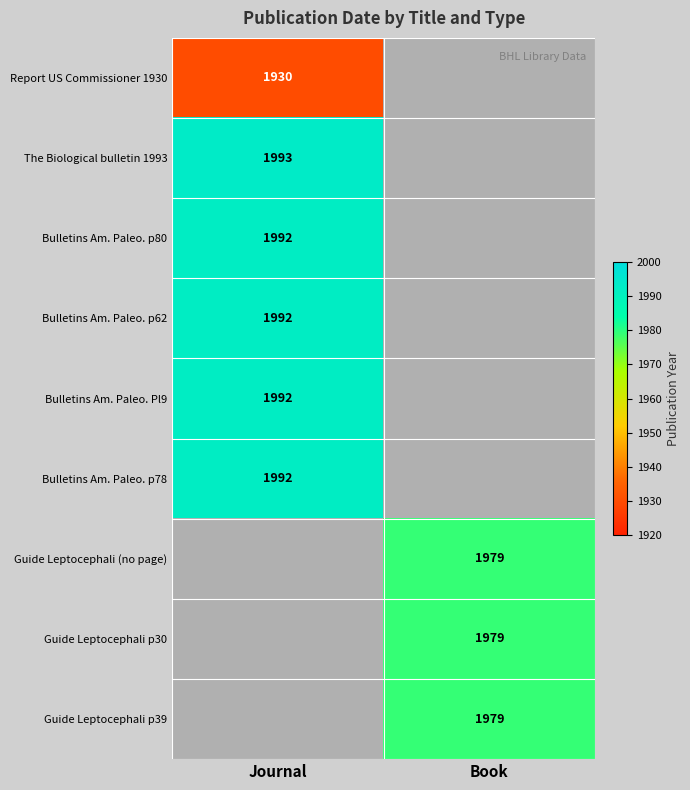

Between Journal and Book, which is larger?

Book